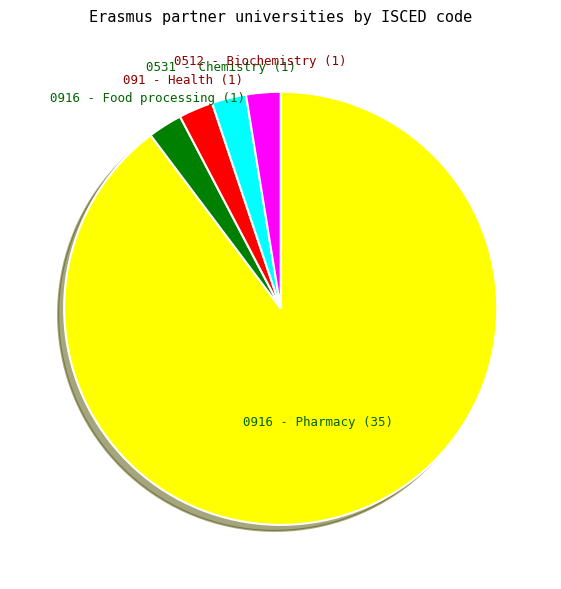

Is there any slice that represents more than half of the pie?

Yes